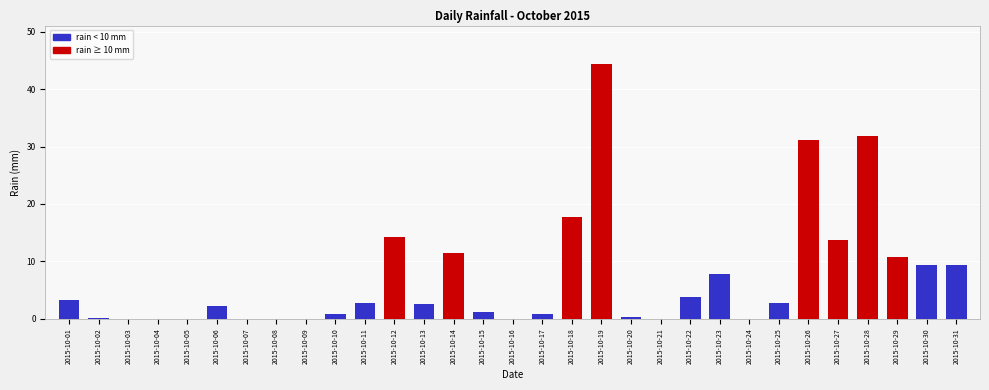

What is the sum of the values at 2015-10-16 and 2015-10-28?

31.8